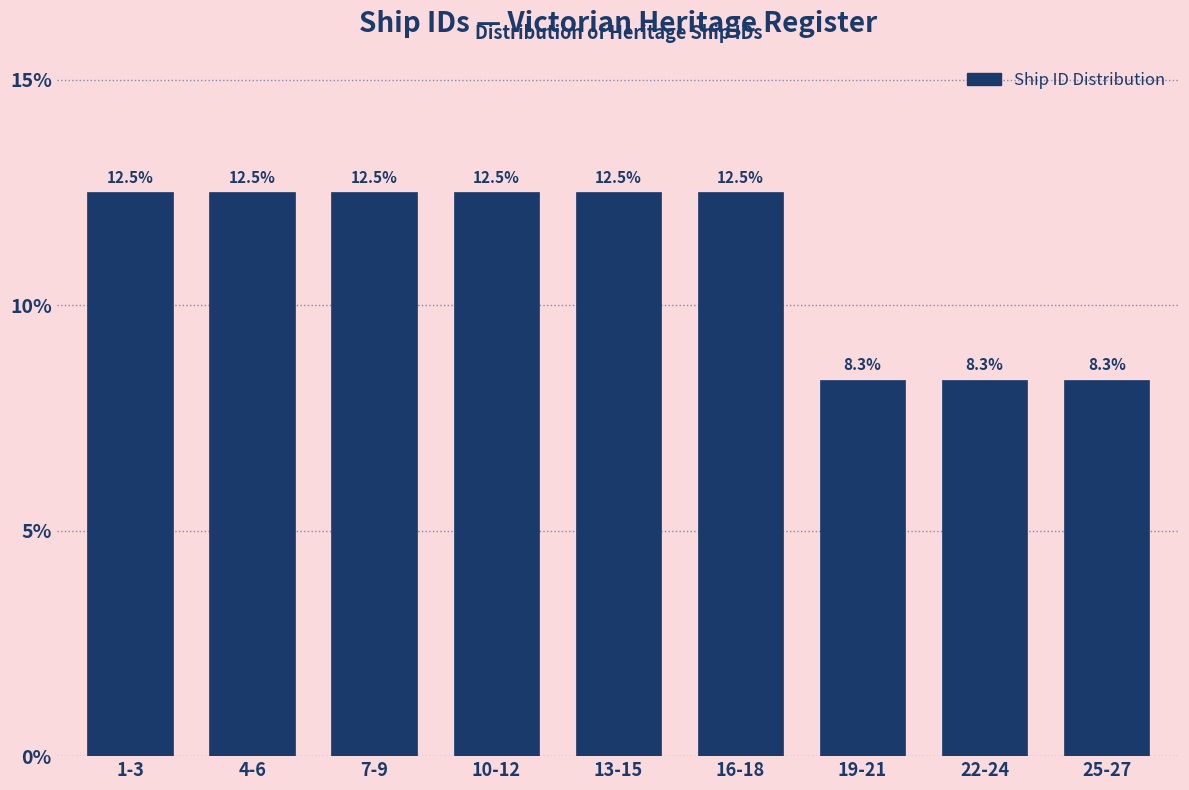

Reading left to right, transcribe all the data shown in this chart.

1-3=12.5	4-6=12.5	7-9=12.5	10-12=12.5	13-15=12.5	16-18=12.5	19-21=8.3	22-24=8.3	25-27=8.3